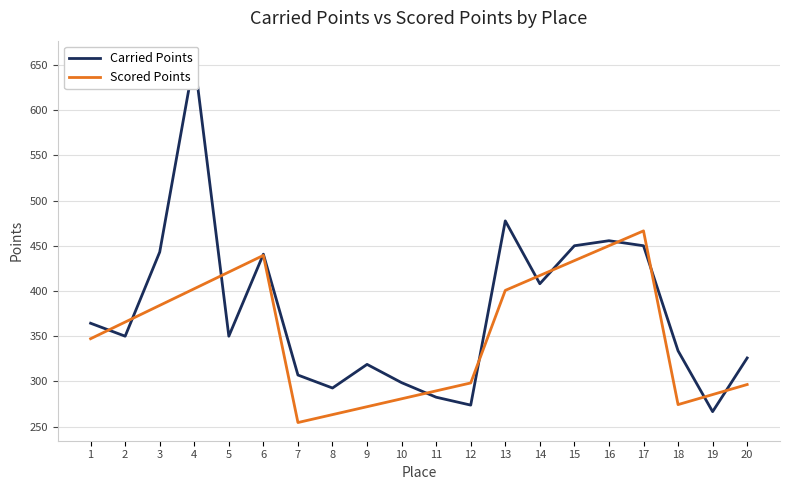

The Carried Points series shows 266.6 at 19. True or false?

True